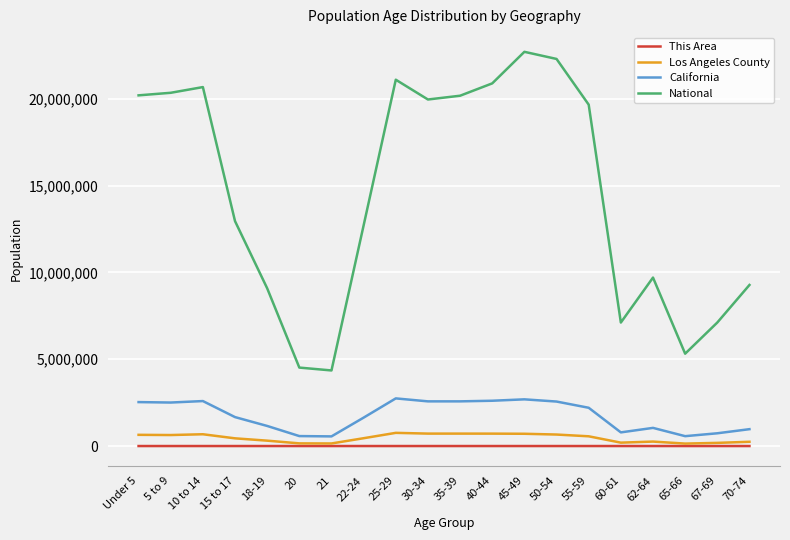

What is the difference between the National values at 22-24 and 21?

8358282